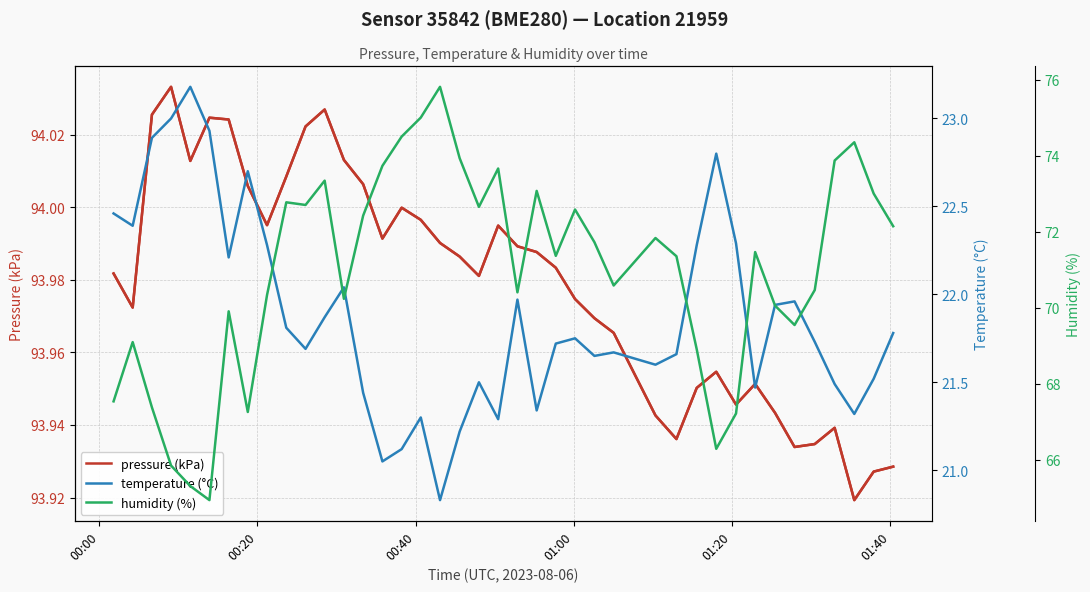

What is the maximum value for pressure (kPa)?

94.0